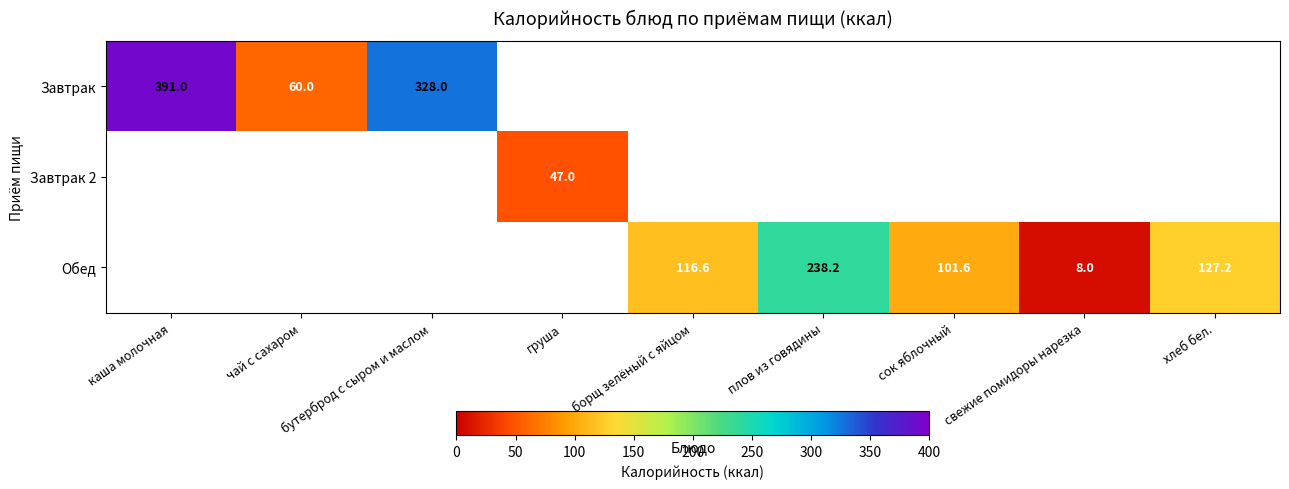

Which label corresponds to the smallest value in the chart?

свежие помидоры нарезка